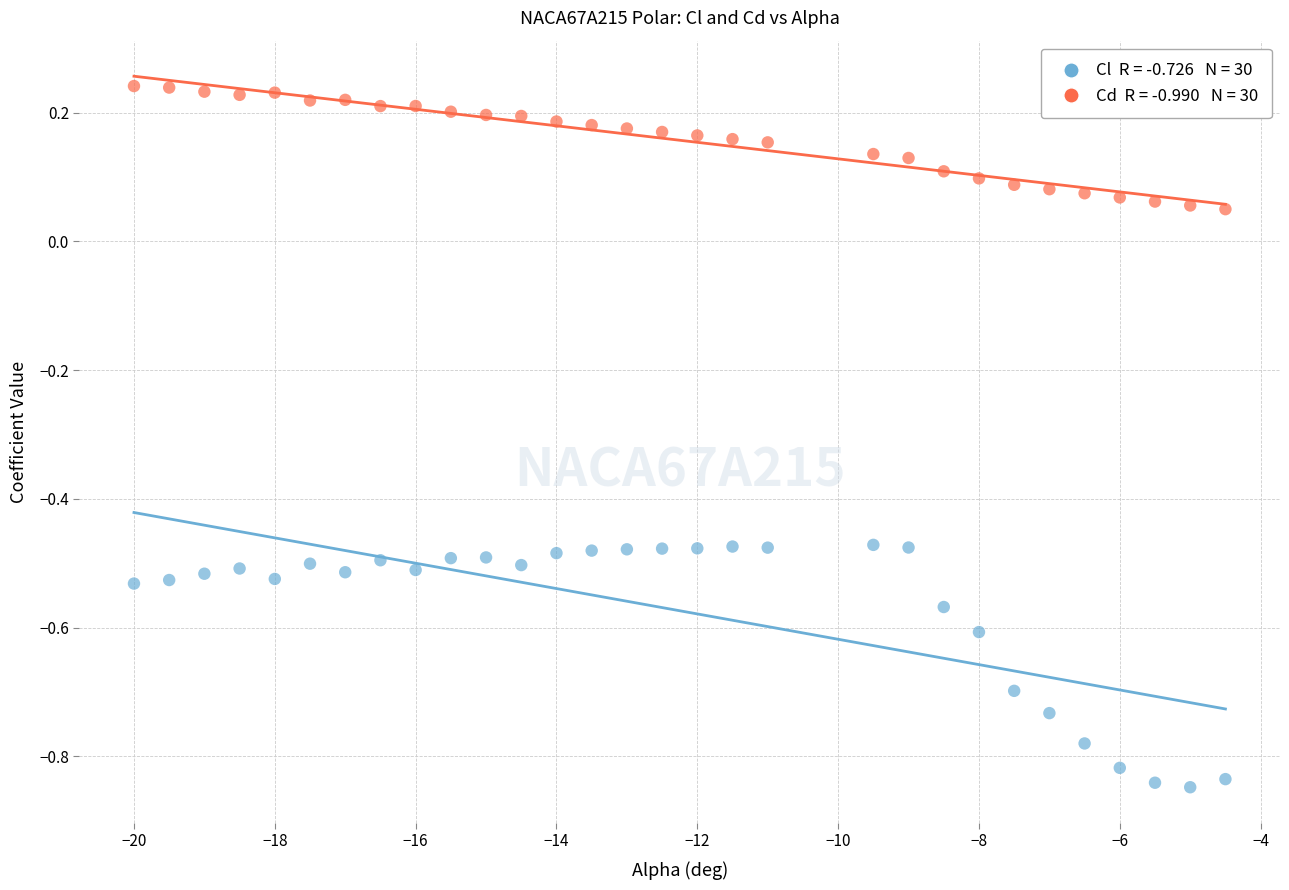

Across all data points, what is the range of Y values (max minus min)?

1.1